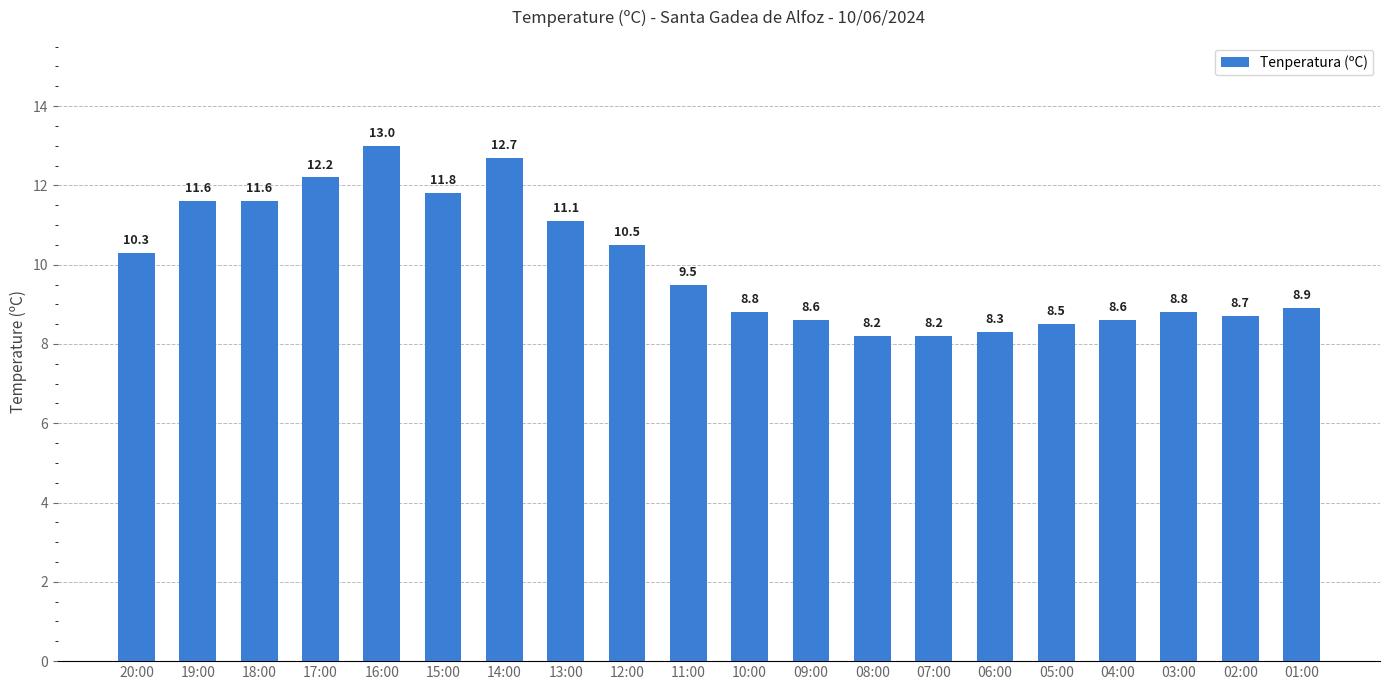

What is the difference between the second highest and second lowest values?

4.5